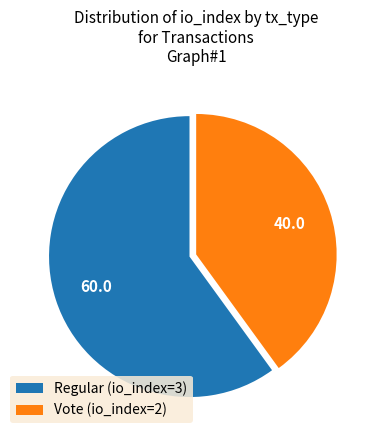

What is the ratio of the value at Vote (io_index=2) to the value at Regular (io_index=3)?

0.7